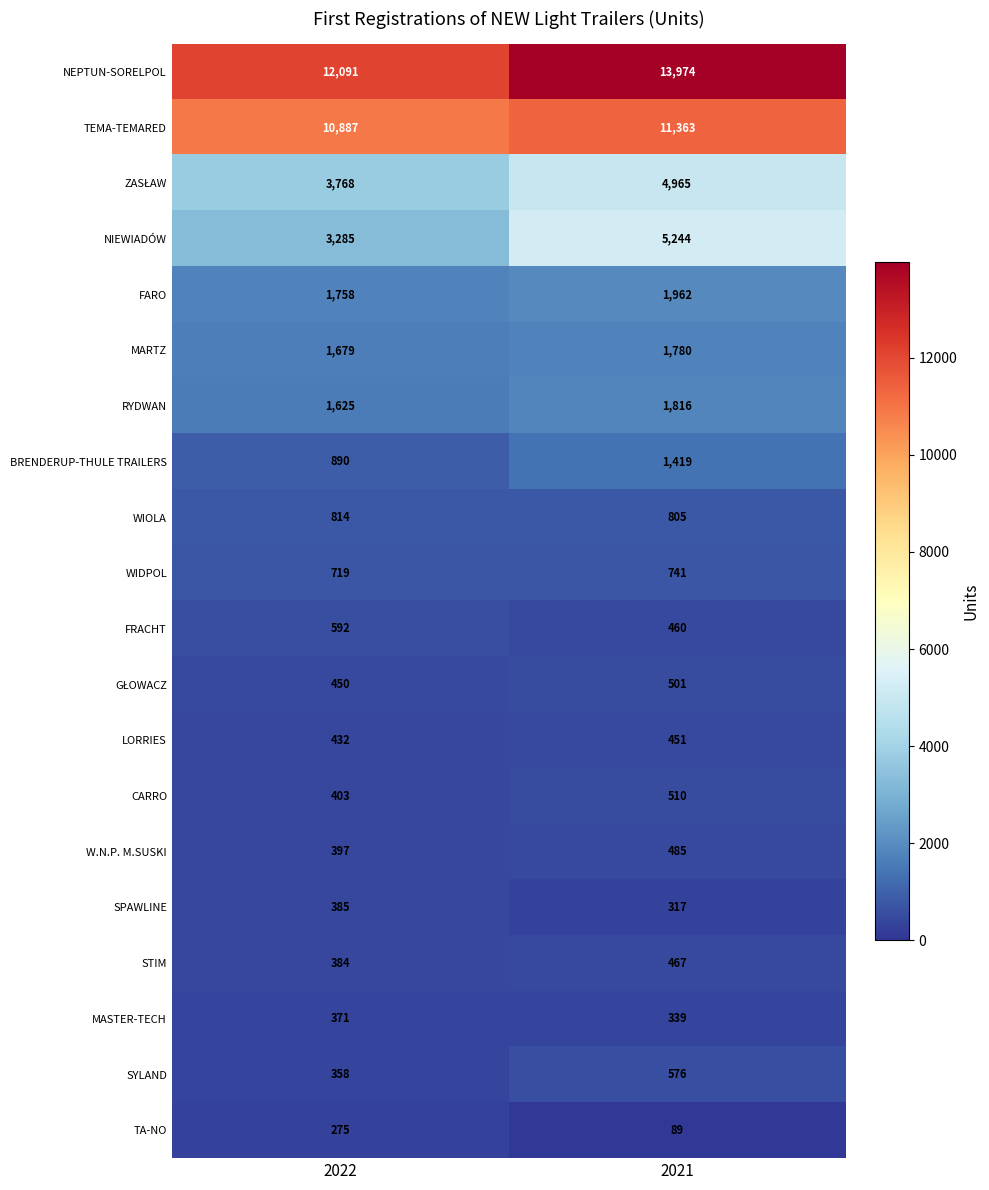

At which category is the sum across all series the highest?

2021